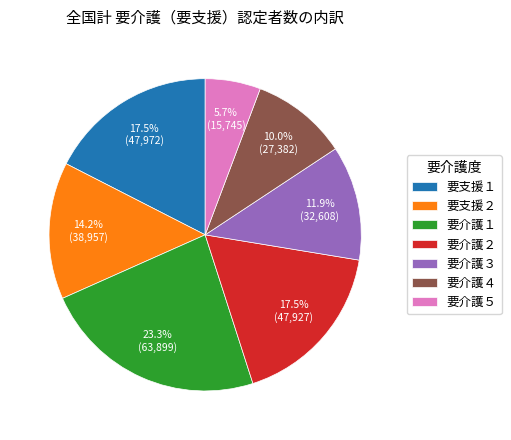

Which has a higher value, 要介護１ or 要支援２?

要介護１